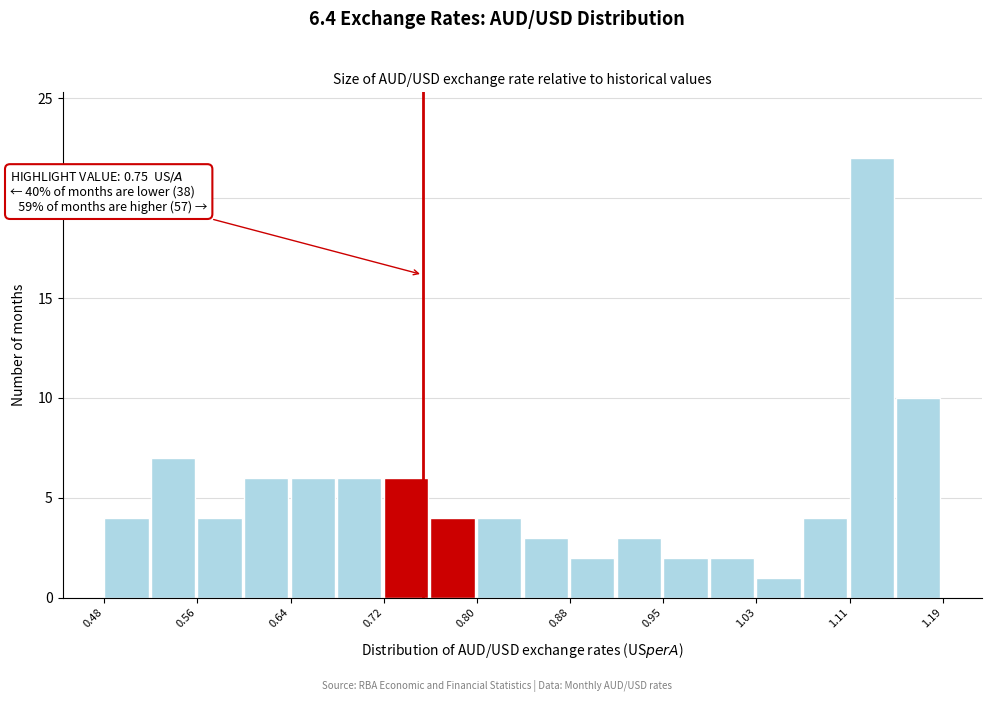

Around what value on the x-axis is the tallest bar? Give the approximate position of its centre, as read against the axis.

1.13